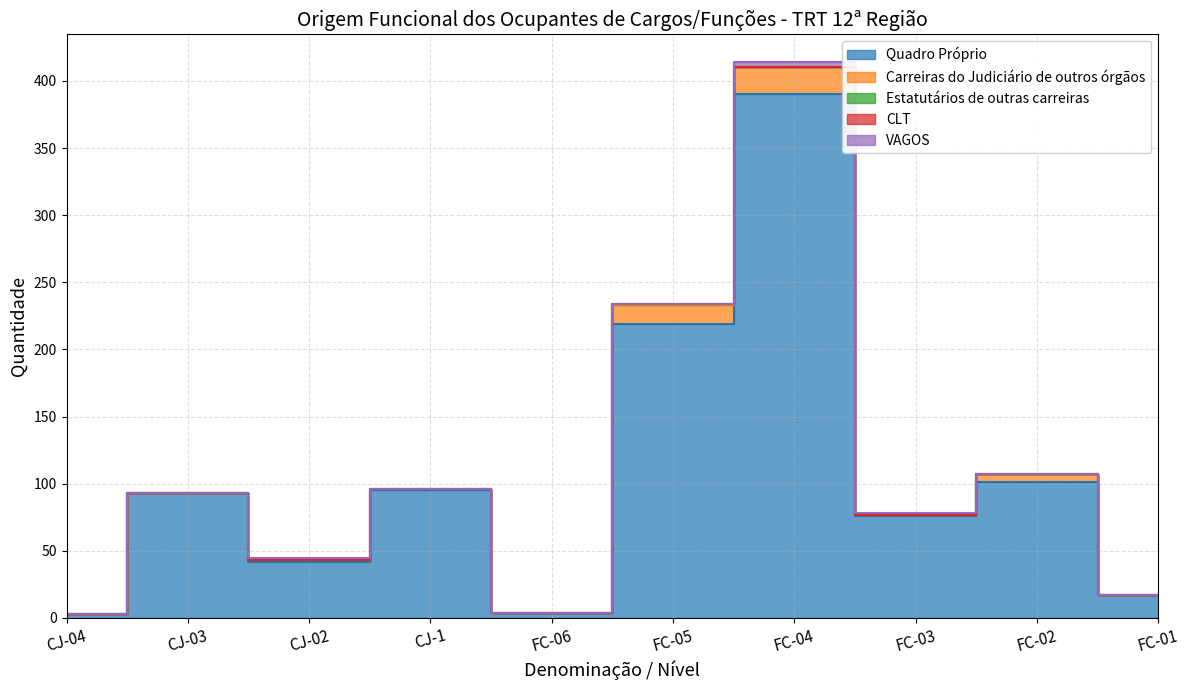

At how many categories does at least one series exceed 296?

1